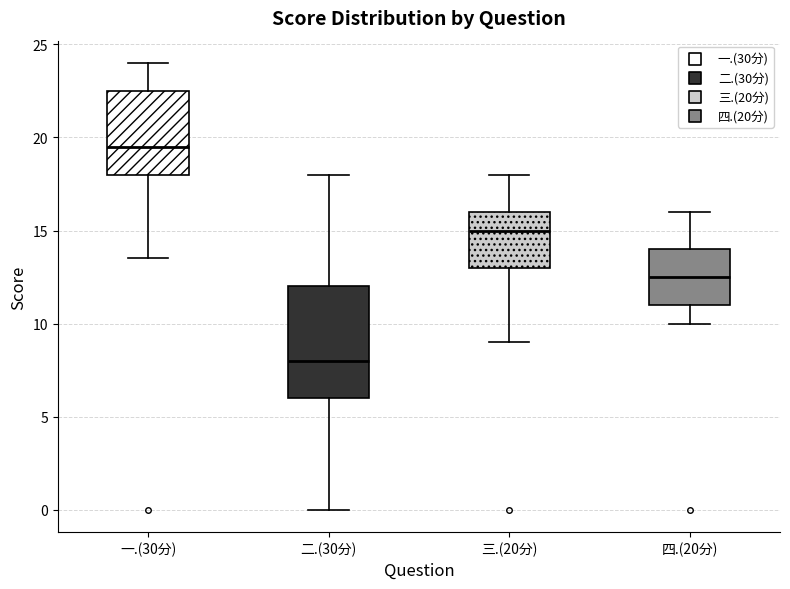

Comparing the boxes themselves (not the whiskers), which one is the tallest?

二.(30分)